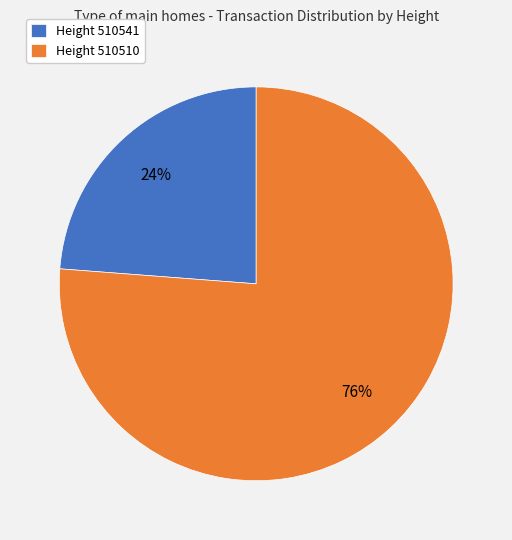

How many segments does this pie chart have?

2